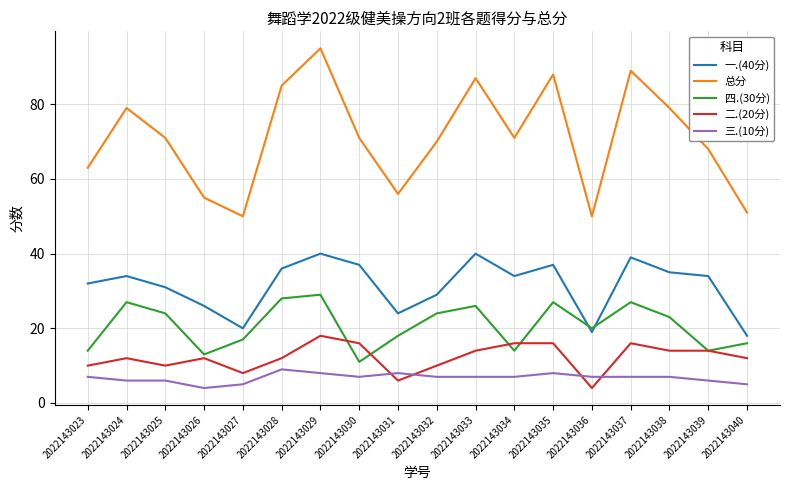

Rank the series by their maximum value, from highest to lowest.

总分, 一.(40分), 四.(30分), 二.(20分), 三.(10分)